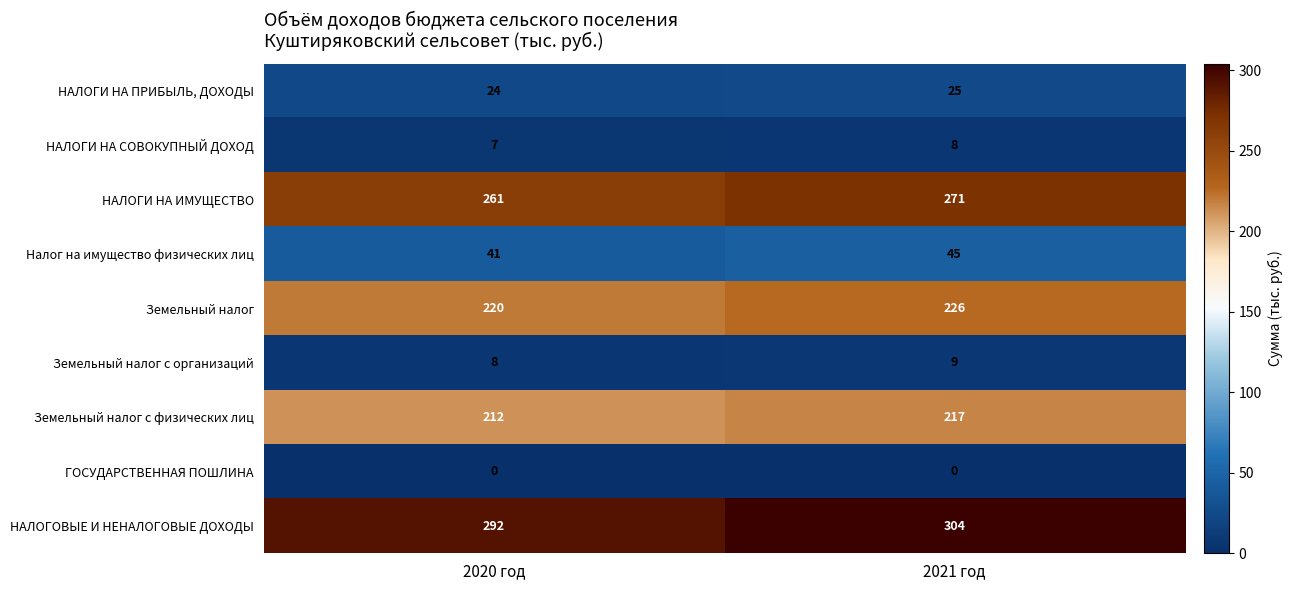

What is the sum of the НАЛОГИ НА ИМУЩЕСТВО values at 2020 год and 2021 год?

532